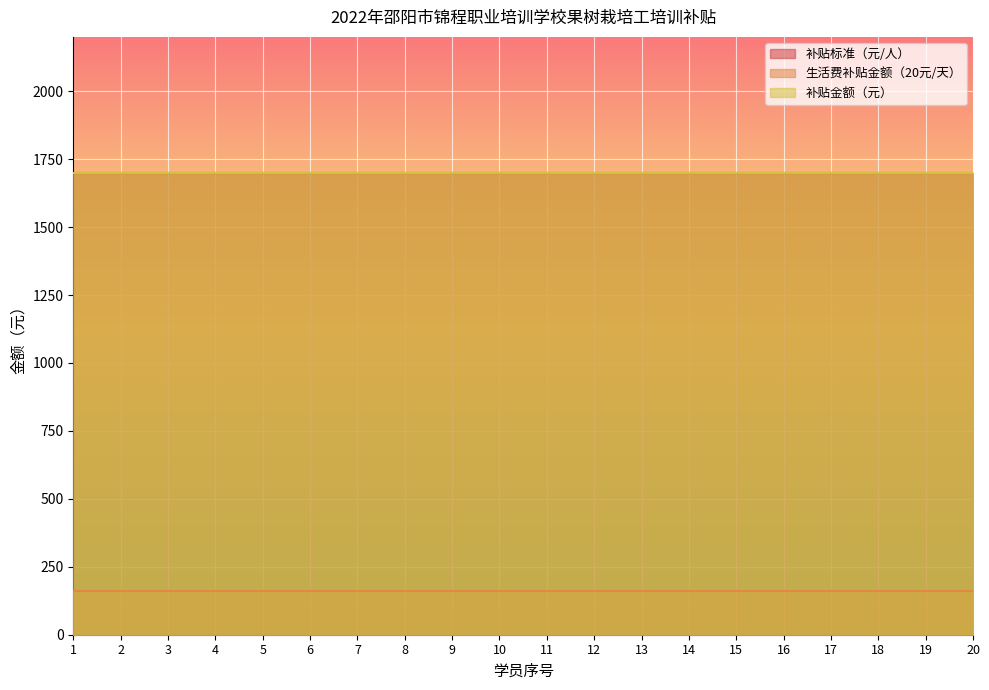

What is the sum of all 生活费补贴金额（20元/天） values?

3200